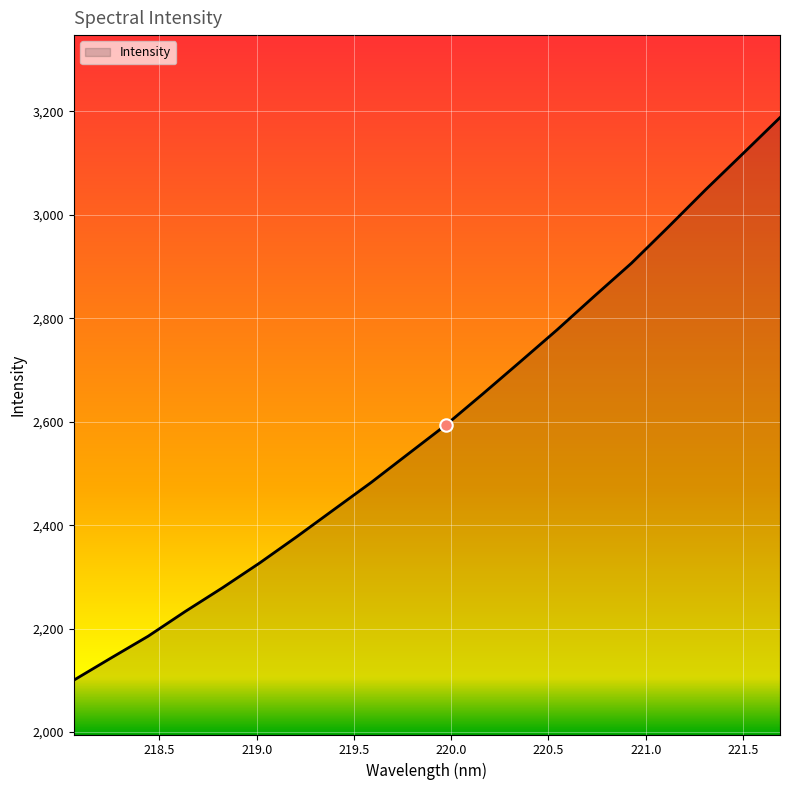

What is the difference between the maximum and minimum values?

1087.9